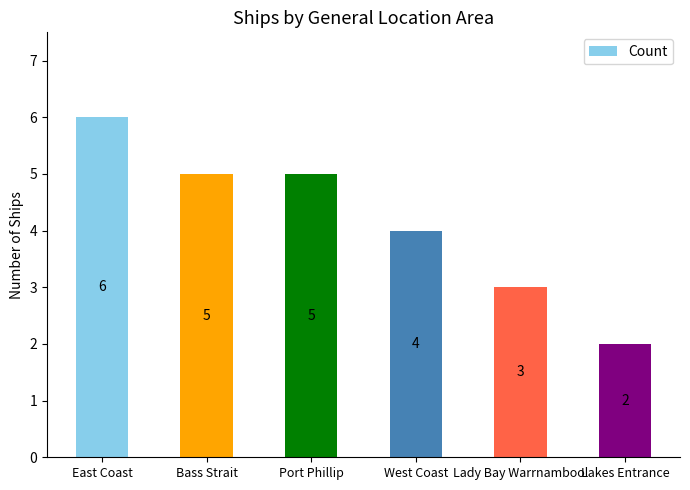

What is the ratio of the value at Lakes Entrance to the value at Port Phillip?

0.4